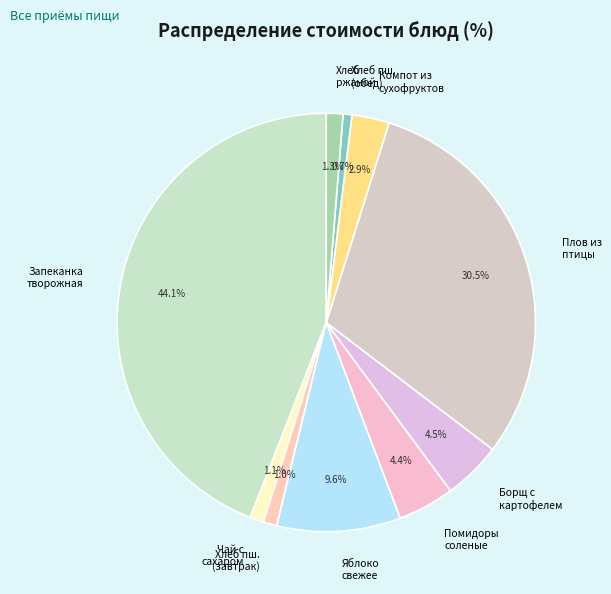

The Помидоры соленые slice represents 4% of the pie. True or false?

True